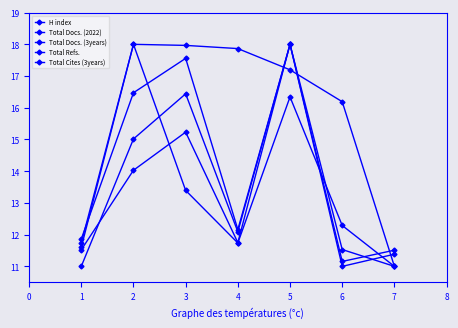

How many interior local valleys does the Total Docs. (2022) series have?

1